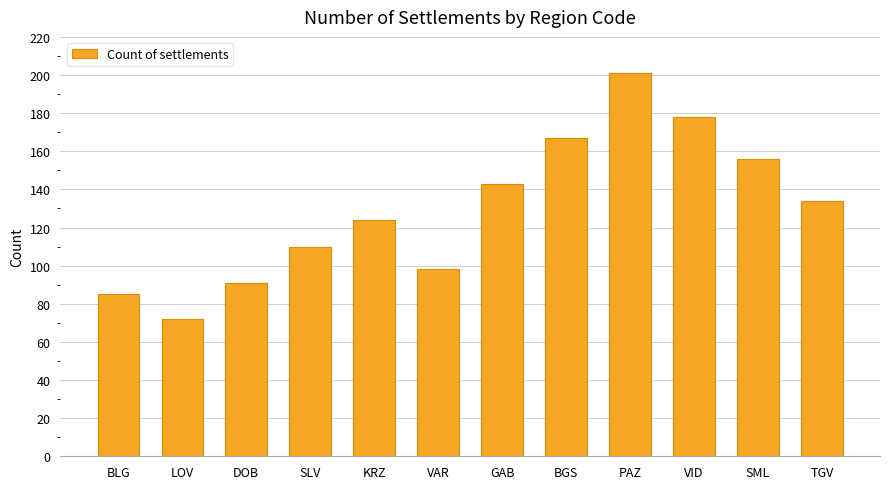

List the labels in order of value, largest first.

PAZ, VID, BGS, SML, GAB, TGV, KRZ, SLV, VAR, DOB, BLG, LOV